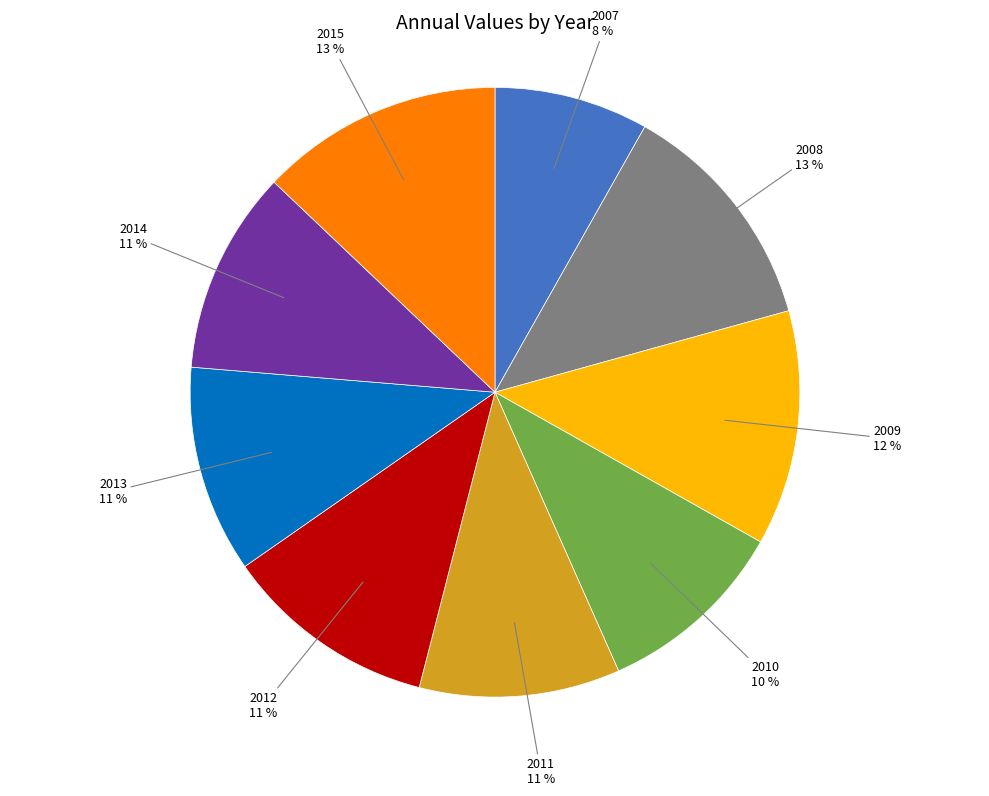

Is there any slice that represents more than half of the pie?

No